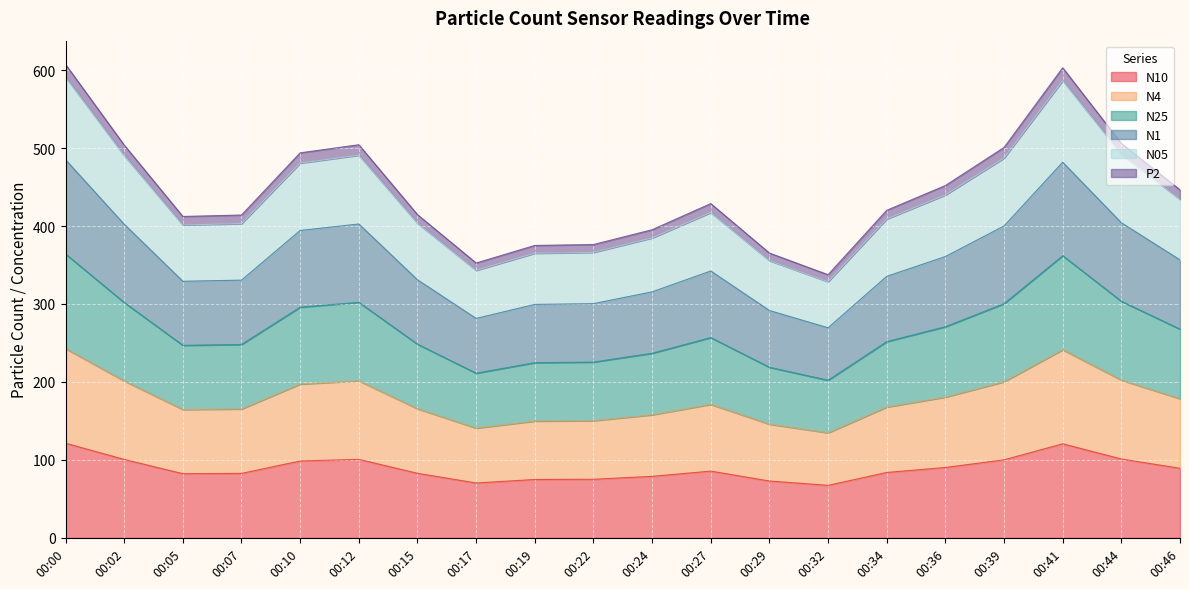

Which label corresponds to the largest value in the chart?

00:00